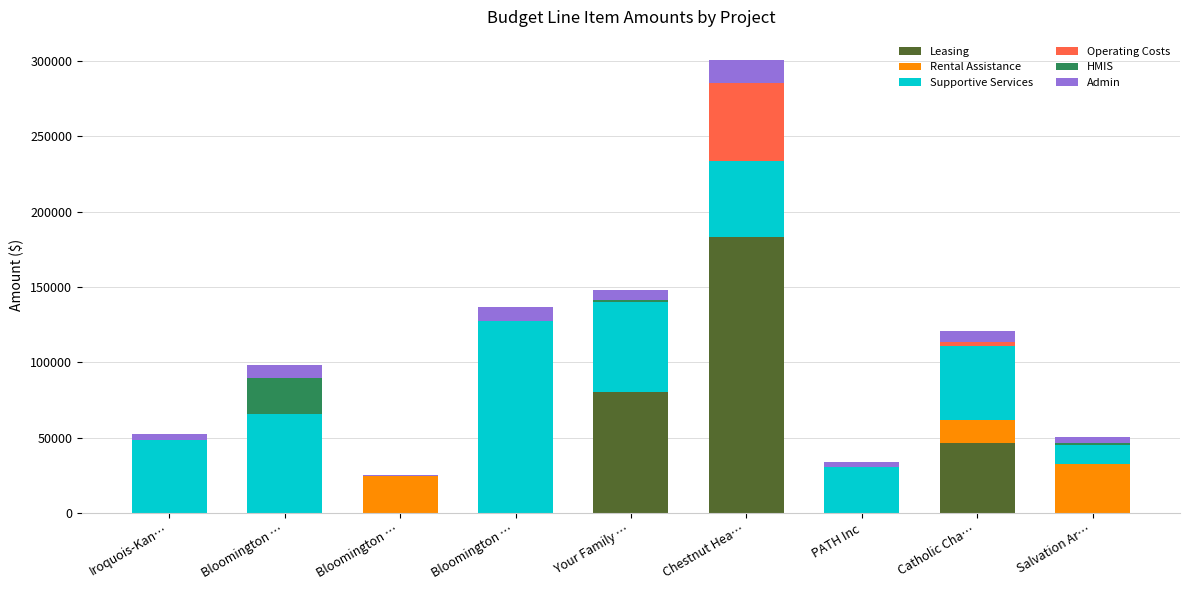

Rank the series at Salvation Ar… from lowest to highest value.

Leasing, Operating Costs, HMIS, Admin, Supportive Services, Rental Assistance